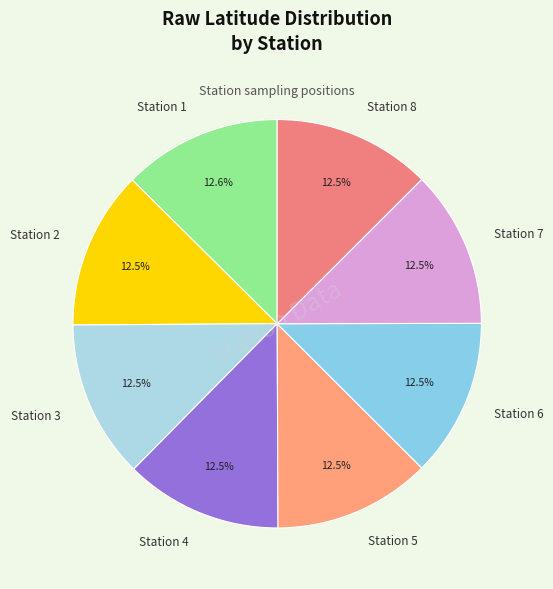

What percentage do Station 6 and Station 5 together represent?

25.0%